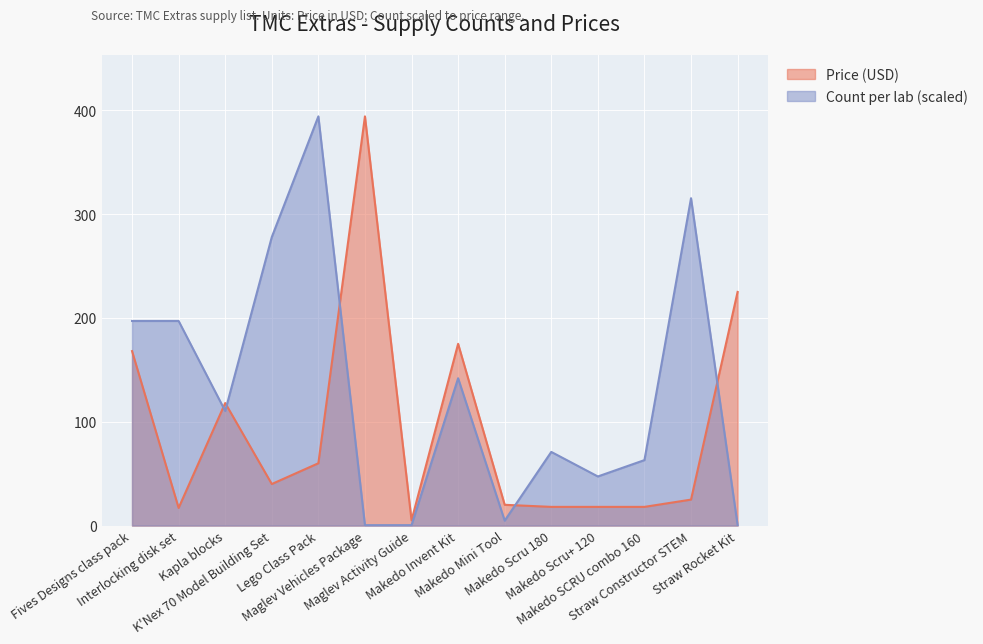

Between Makedo Scru+ 120 and Interlocking disk set, which is larger?

Makedo Scru+ 120